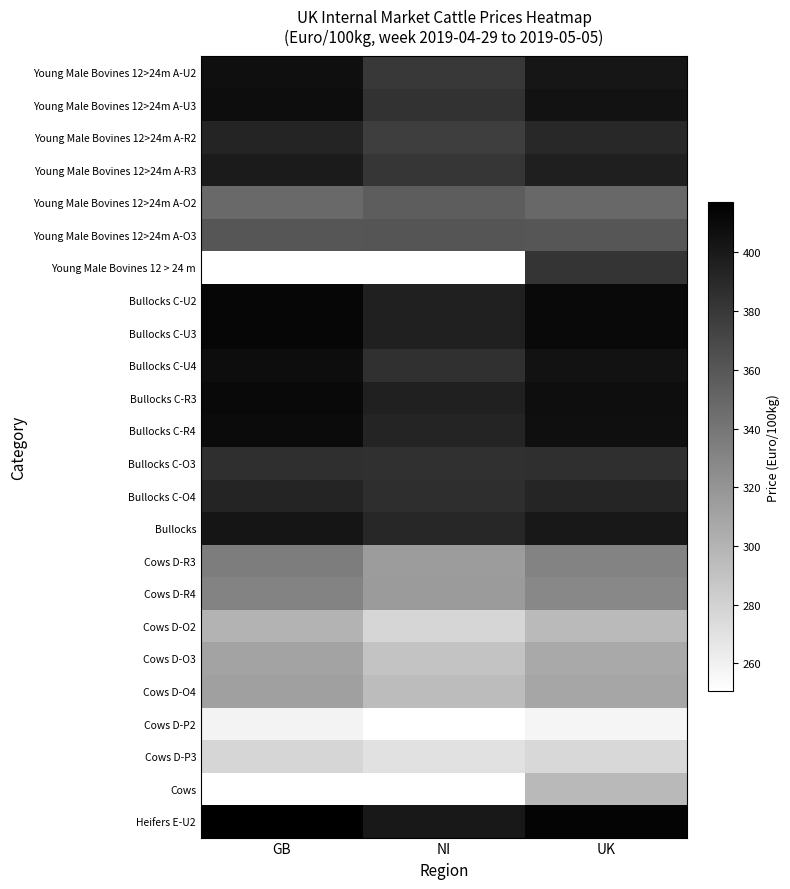

At which category does the chart reach its peak across all series?

GB